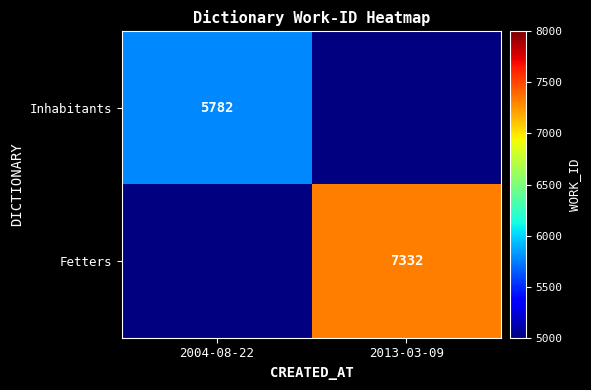

At how many categories does at least one series exceed 6490?

1